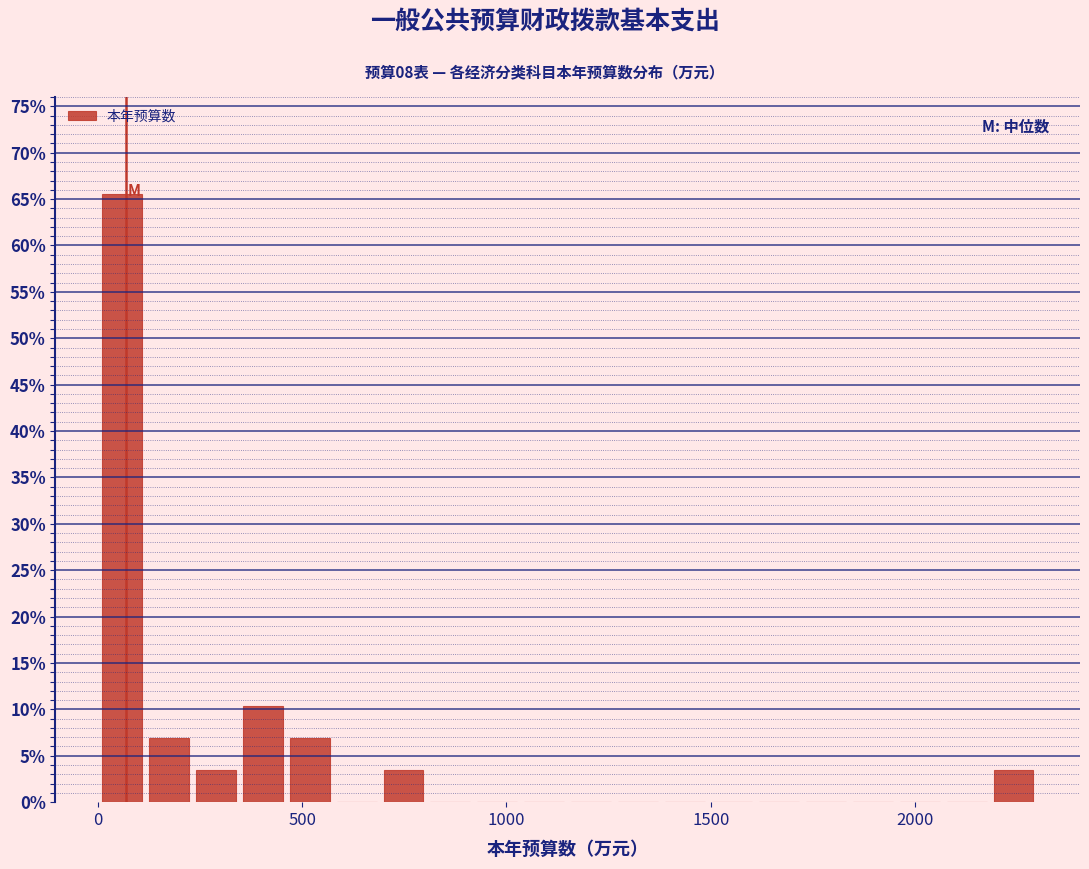

Read against the x-axis, roughly where is the centre of the tallest bar?

50